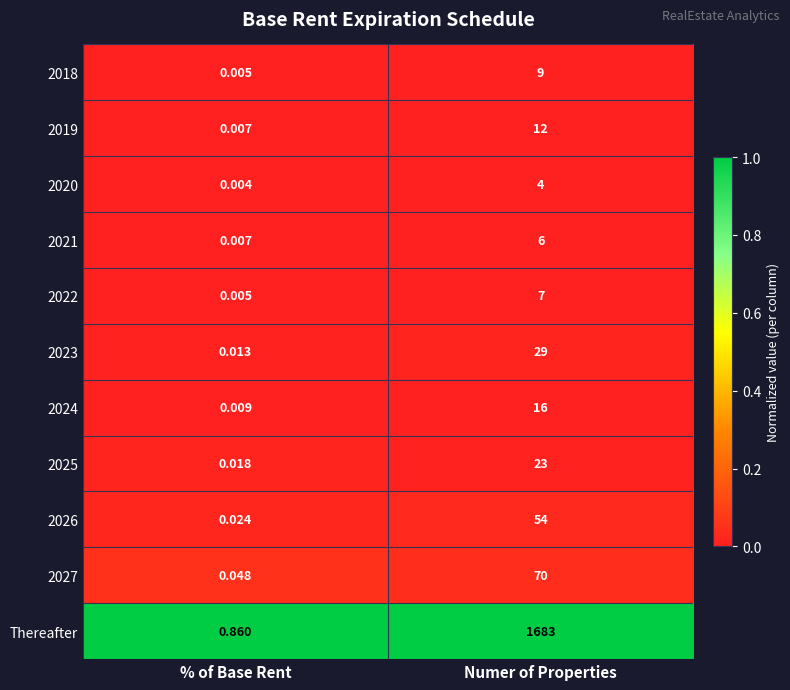

List the series in order of their peak value, lowest first.

2020, 2021, 2022, 2018, 2019, 2024, 2025, 2023, 2026, 2027, Thereafter